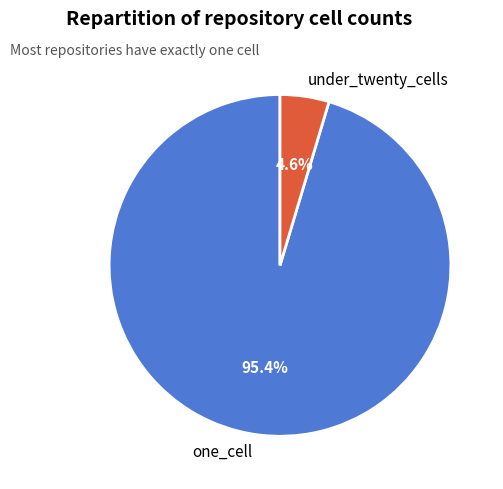

Rank the categories by value from highest to lowest.

one_cell, under_twenty_cells